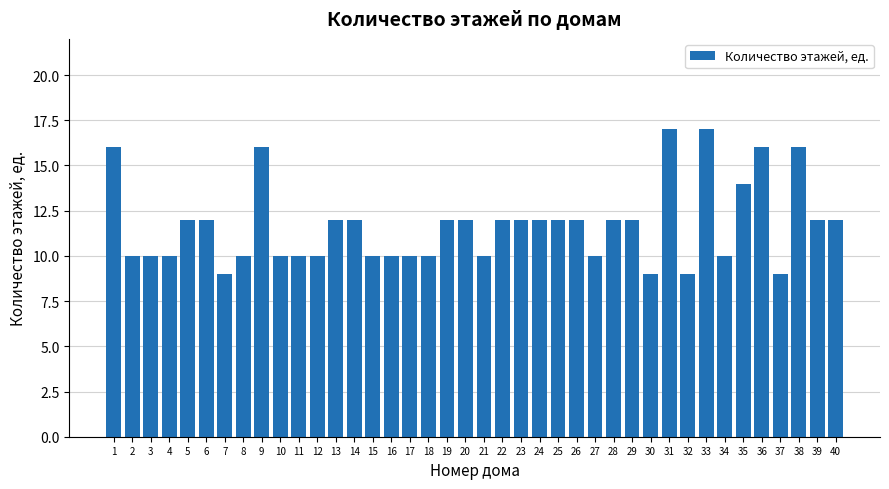

Reading left to right, transcribe all the data shown in this chart.

16	10	10	10	12	12	9	10	16	10	10	10	12	12	10	10	10	10	12	12	10	12	12	12	12	12	10	12	12	9	17	9	17	10	14	16	9	16	12	12